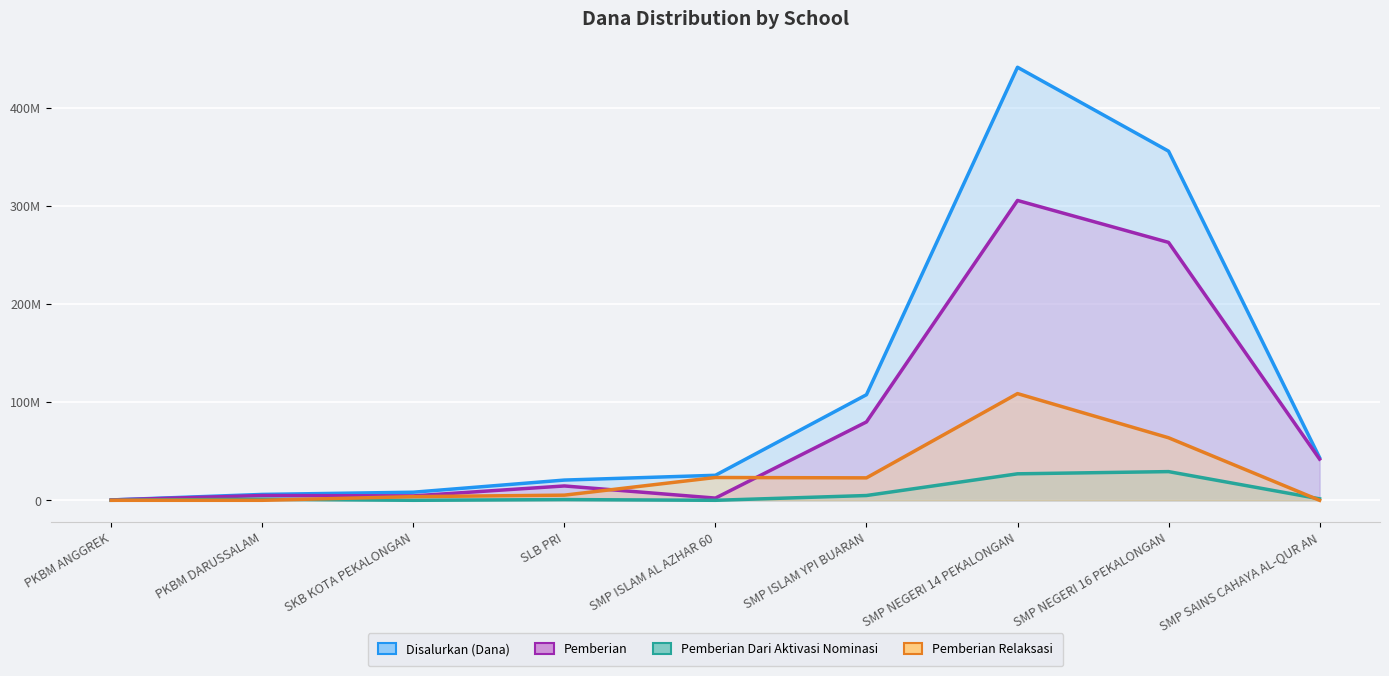

True or false: Pemberian Dari Aktivasi Nominasi has more than 1 interior local peaks.

True